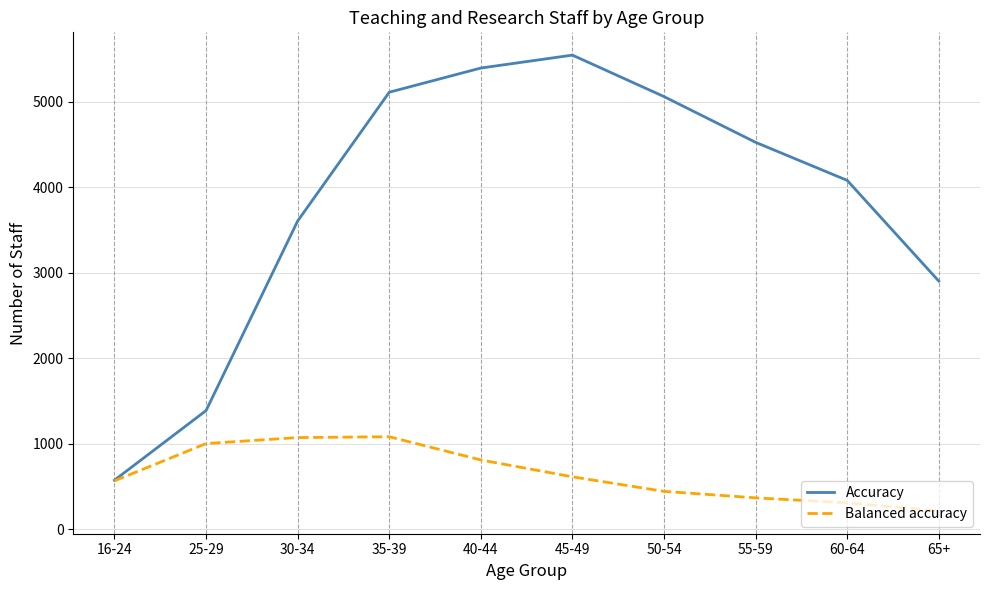

What is the total value across all series at 30-34?

4677